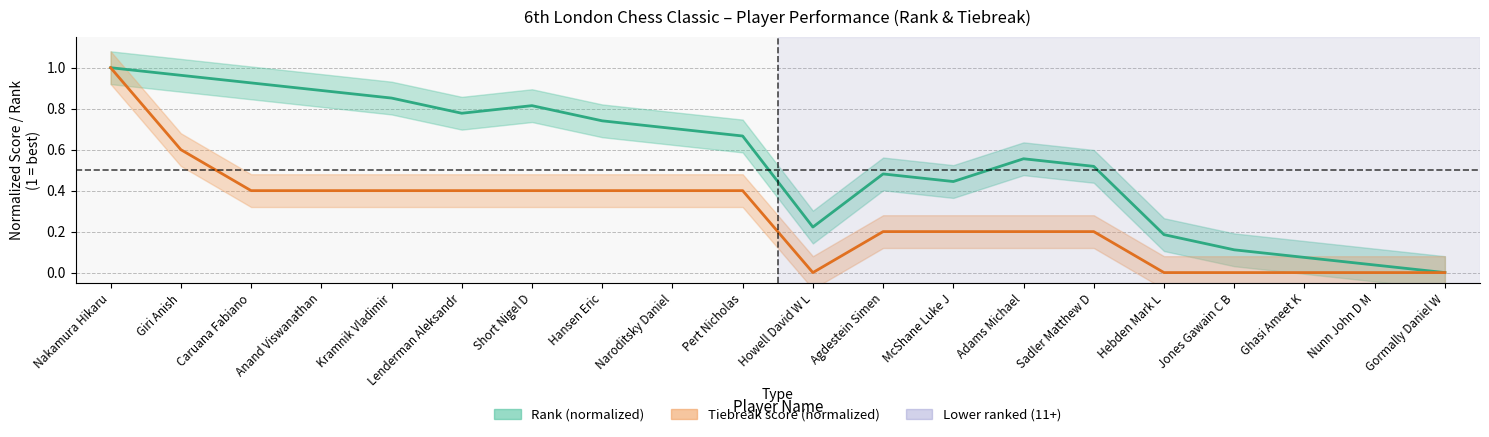

Is this an area chart (filled region under the line)?

No